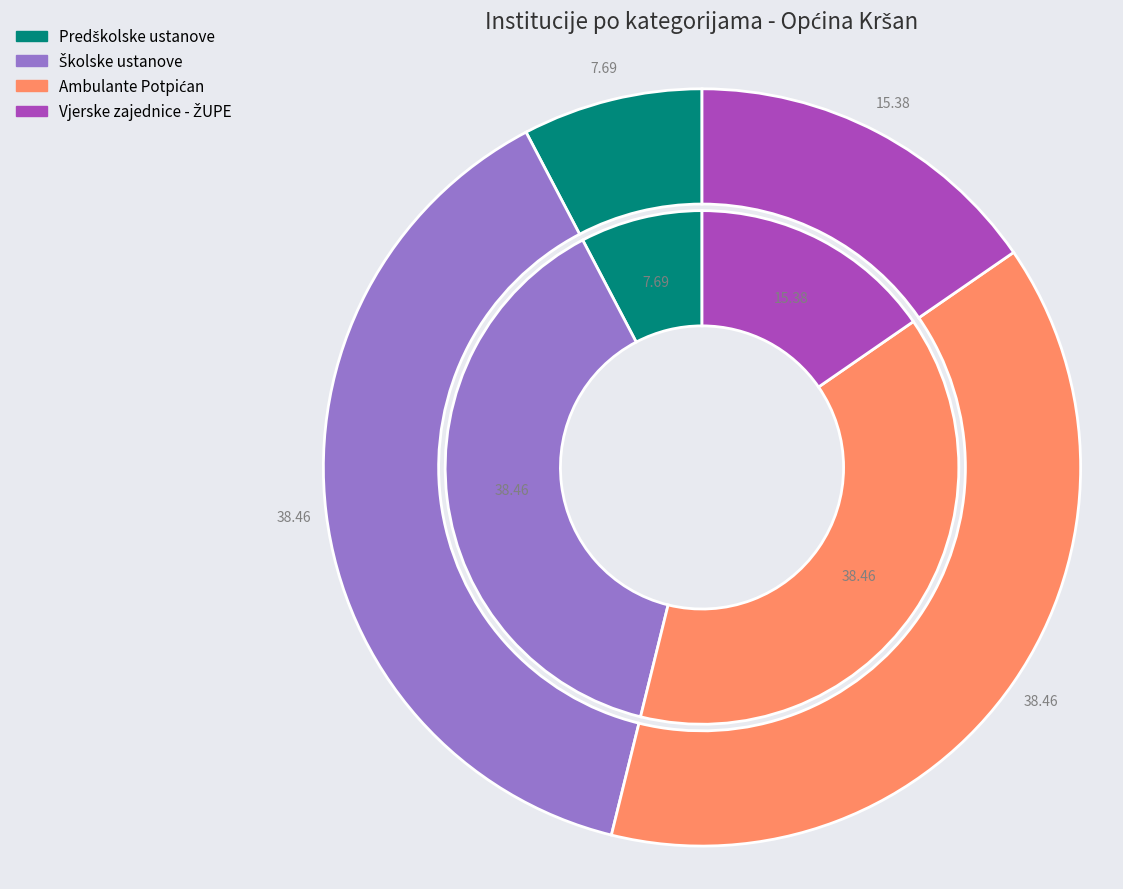

To the nearest percent, what is the difference between the largest and smallest slice percentages?

31%